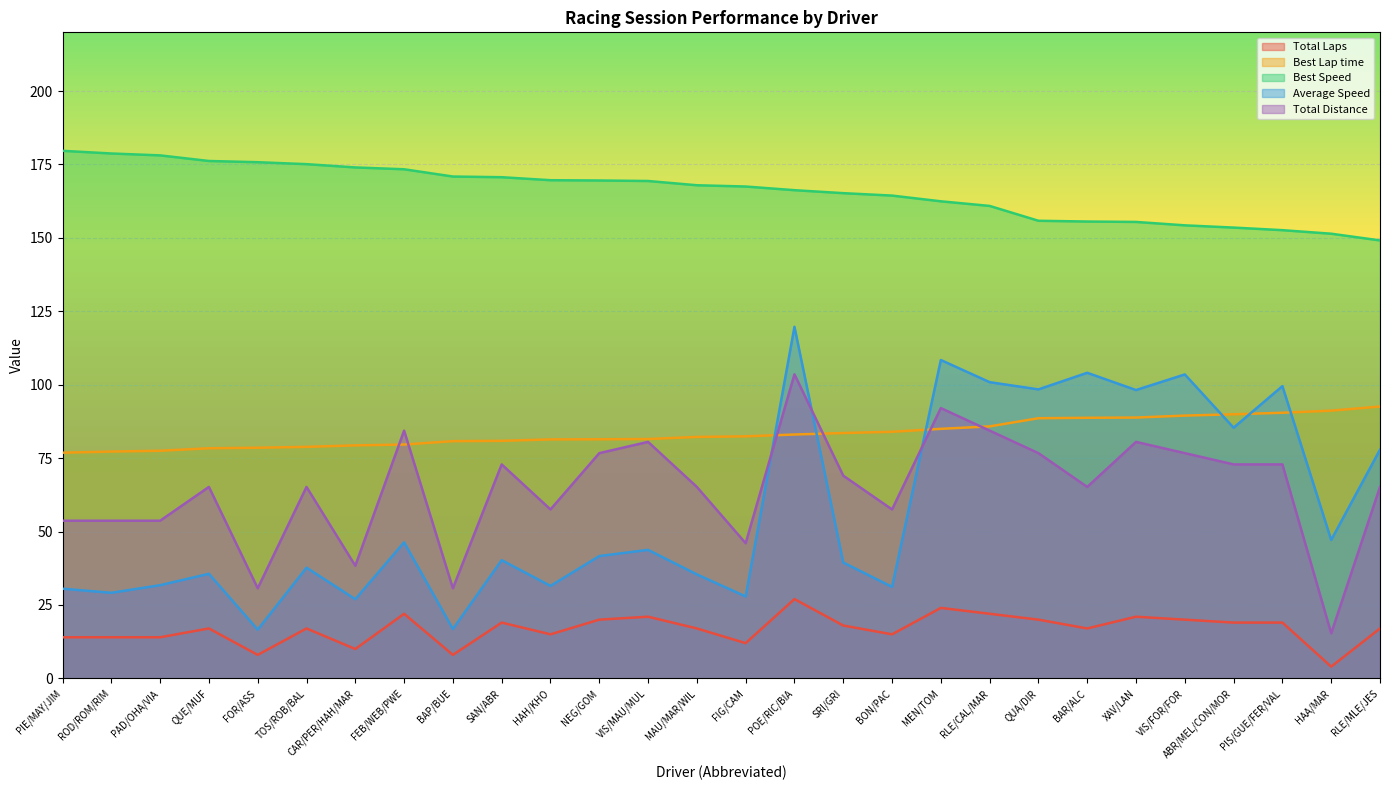

Rank the series by their maximum value, from highest to lowest.

Best Speed, Average Speed, Total Distance, Best Lap time, Total Laps